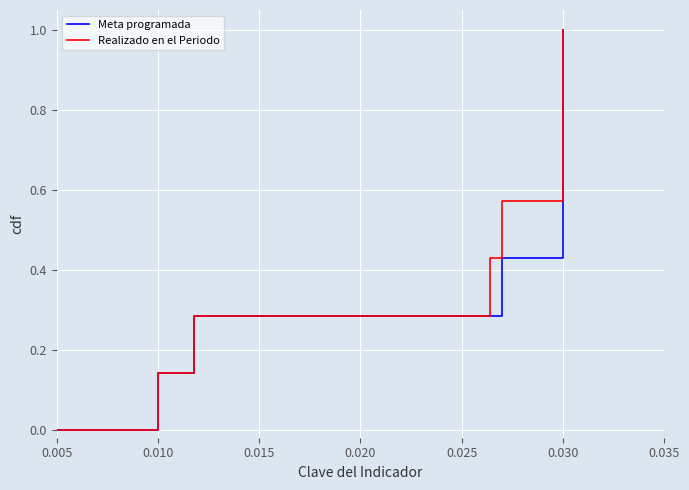

How many values in the Meta programada series exceed 0?

7